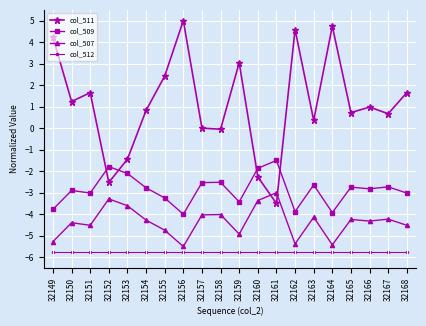

At which category does col_511 reach its first local peak?

32151